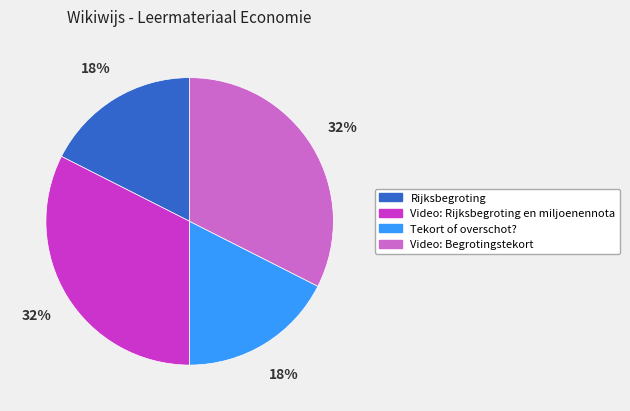

Between Rijksbegroting and Video: Begrotingstekort, which is larger?

Video: Begrotingstekort